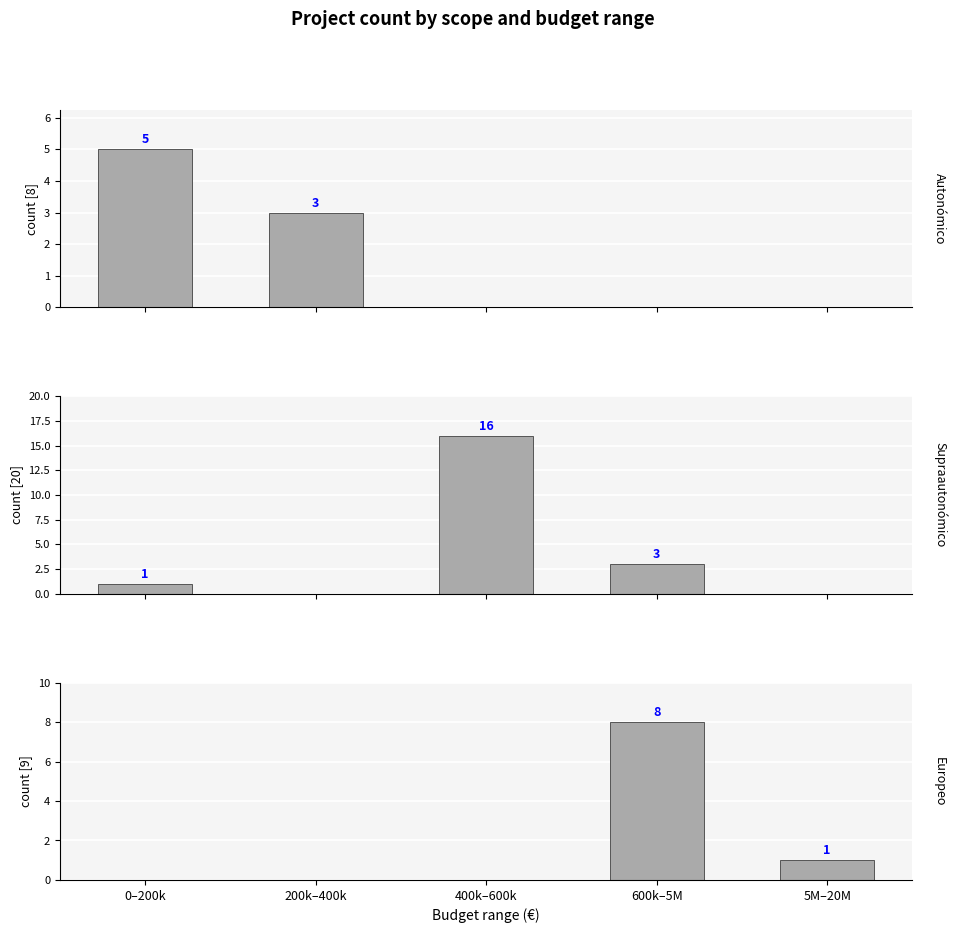

At how many categories does at least one series exceed 8?

1